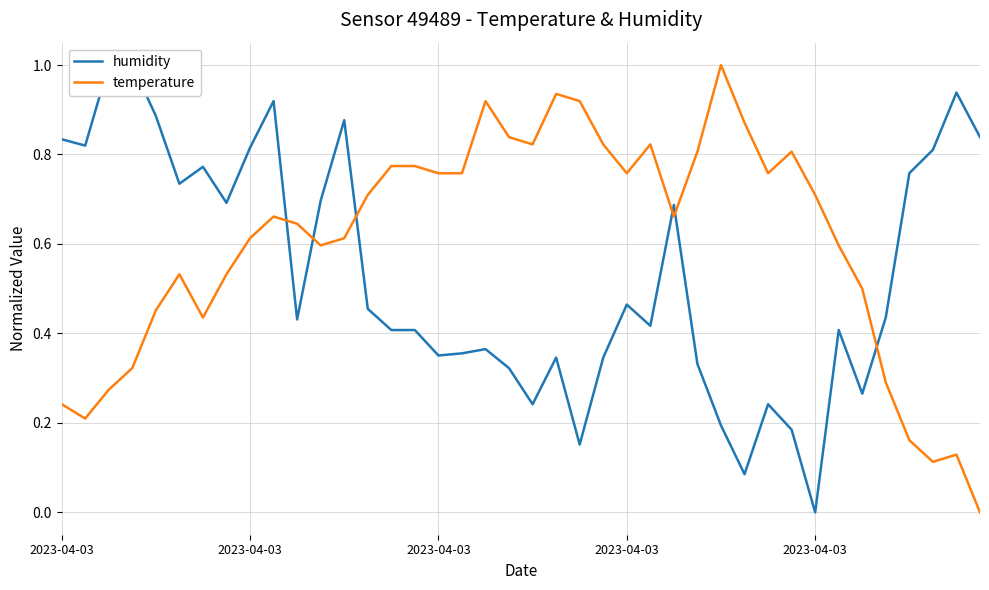

Rank the series by their average value, from highest to lowest.

temperature, humidity